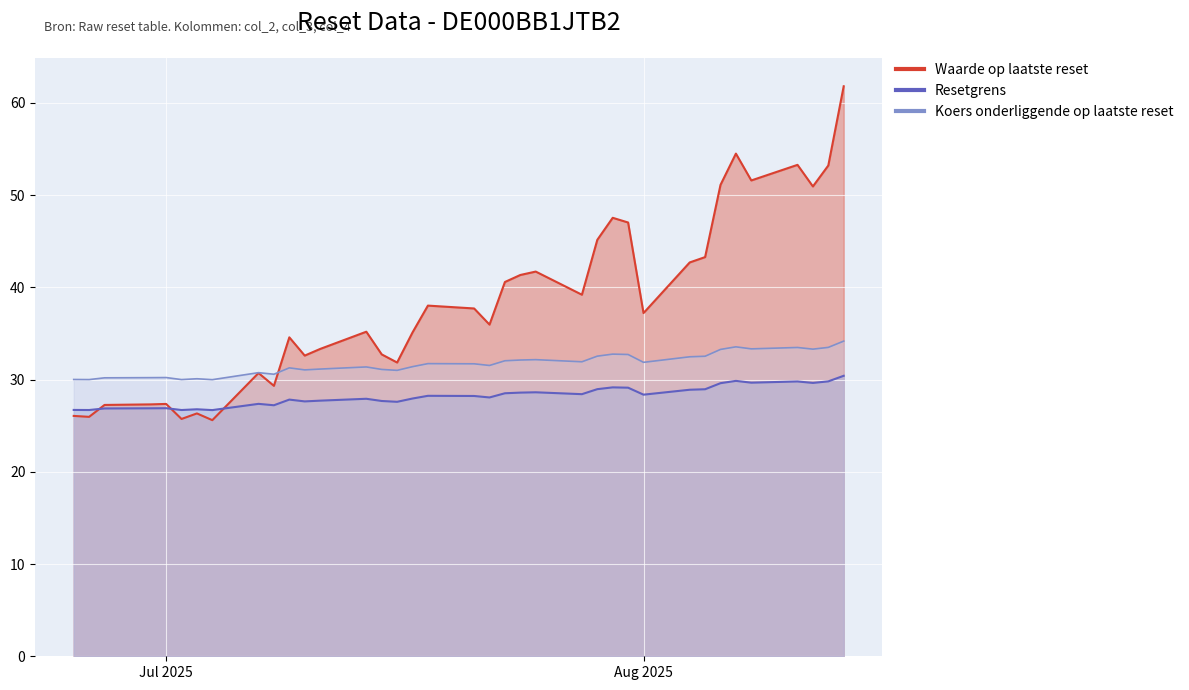

Rank the series by their average value, from lowest to highest.

Resetgrens, Koers onderliggende op laatste reset, Waarde op laatste reset